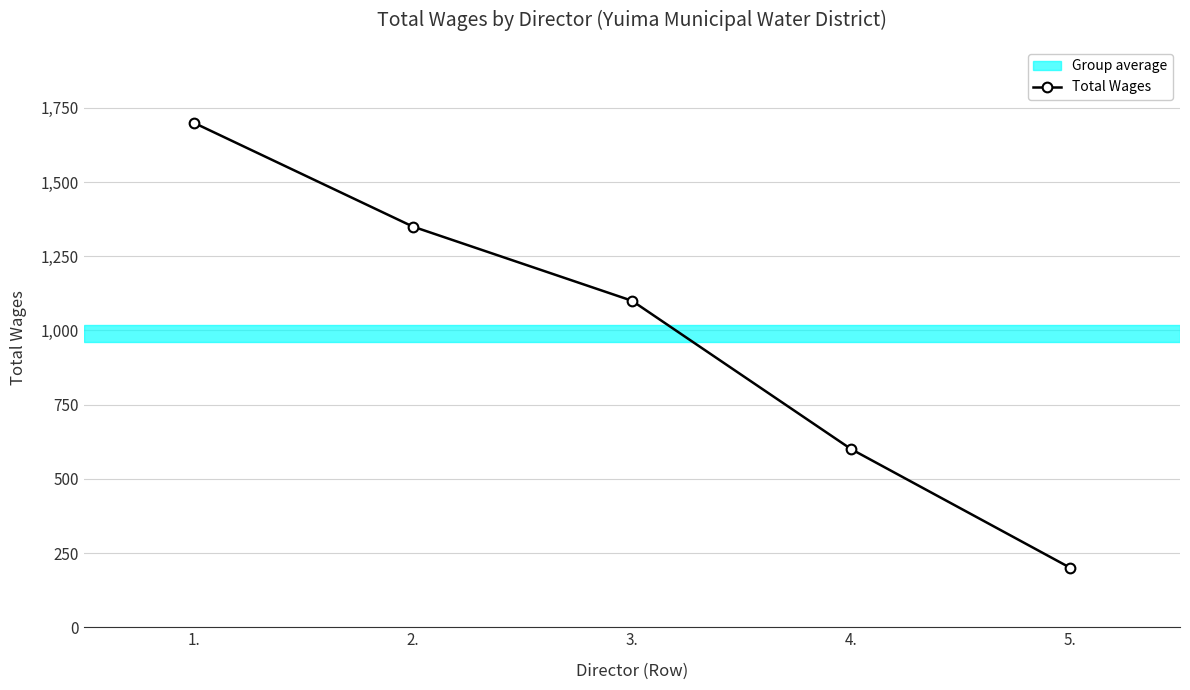

How many lines are shown in the chart?

1